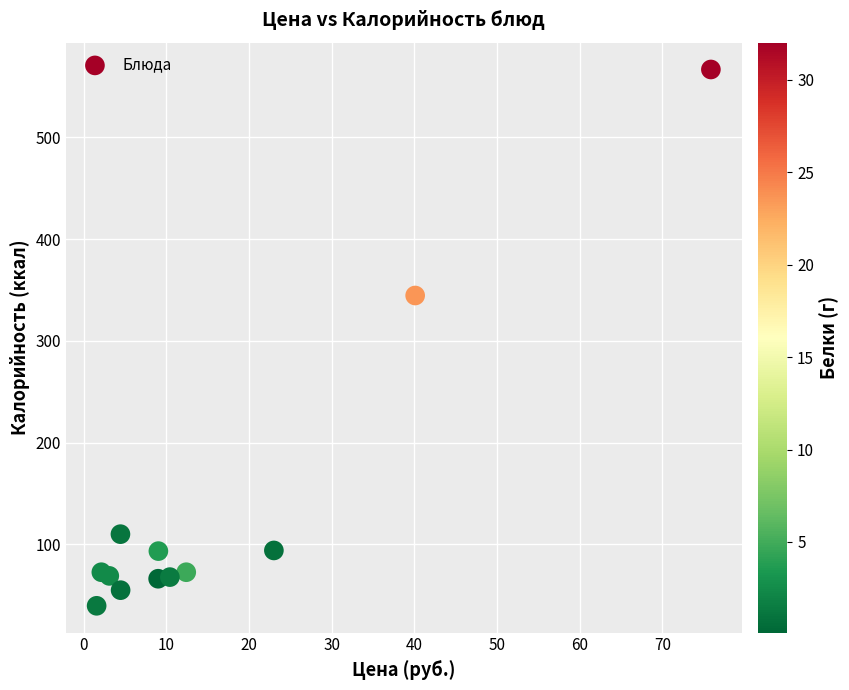

What Y value in the scatter plot is closest to 303?

344.5